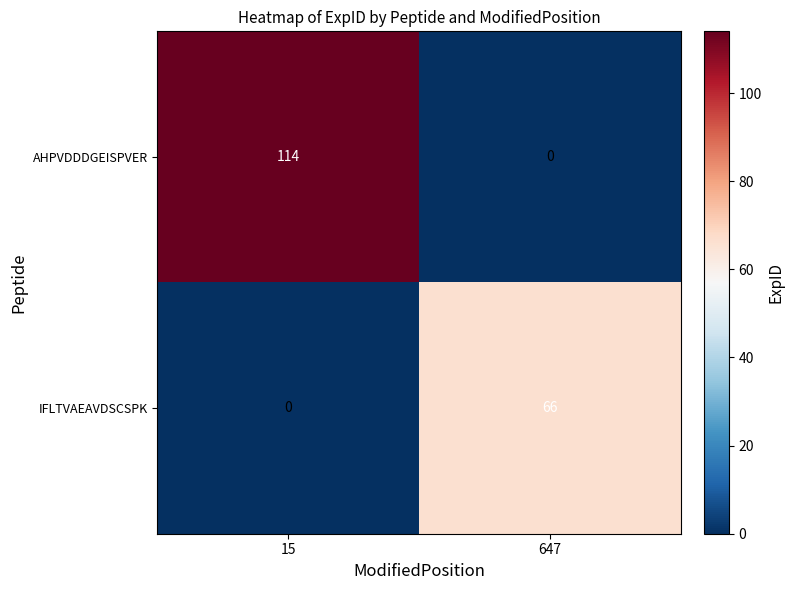

The value of AHPVDDDGEISPVER at 647 is -61. True or false?

False